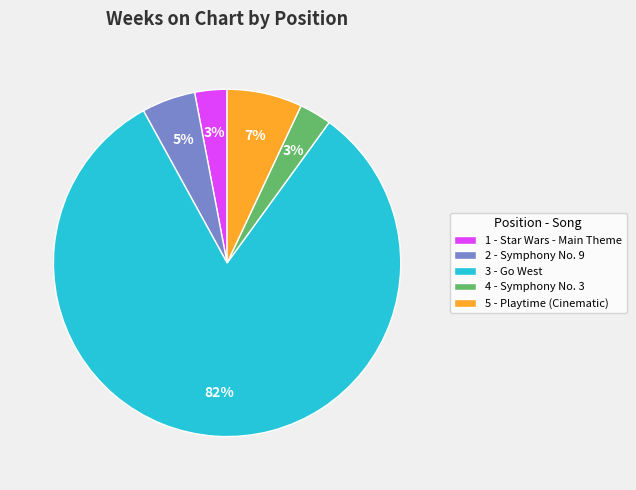

Do 4 - Symphony No. 3 and 5 - Playtime (Cinematic) together represent more than half of the pie?

No